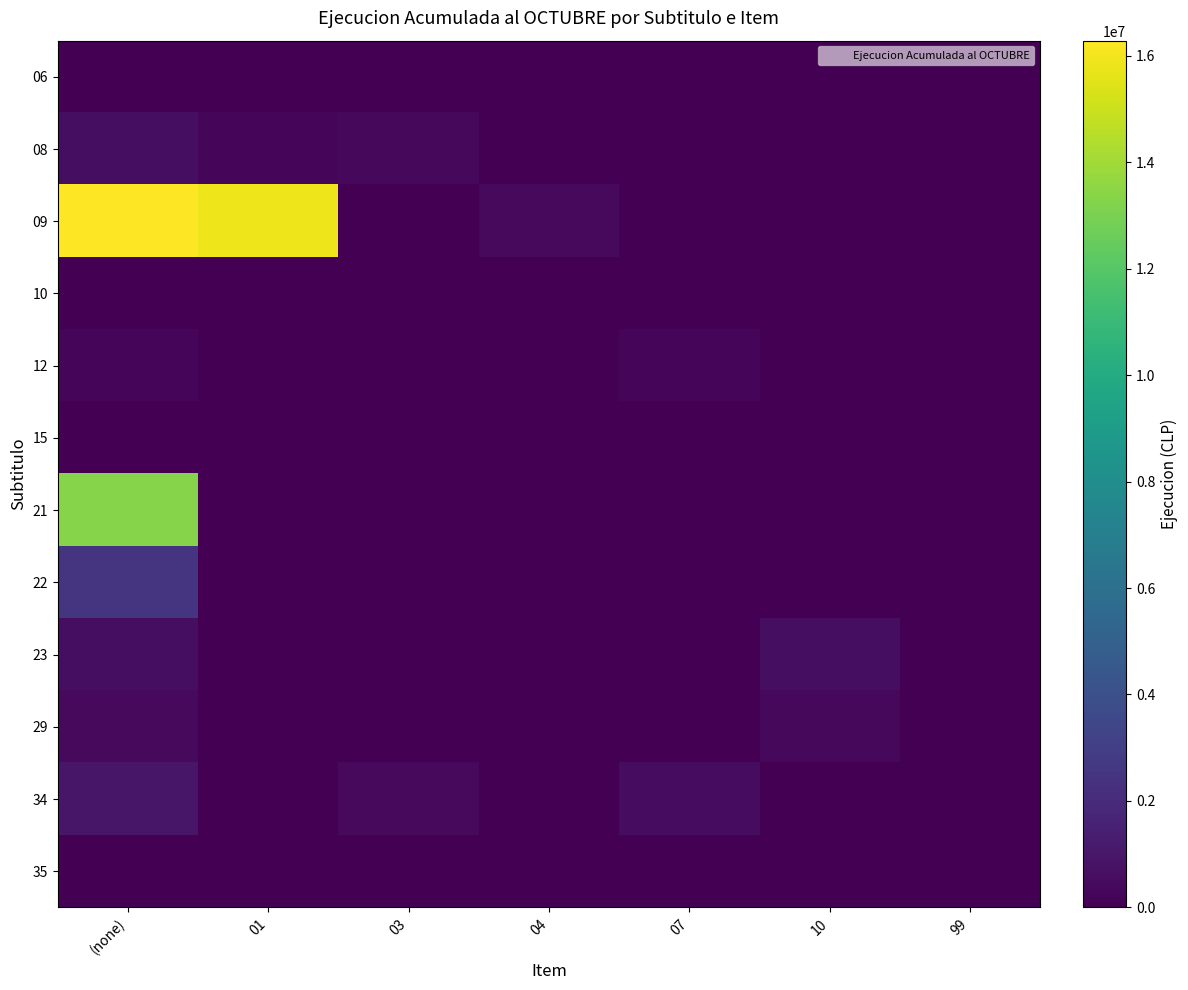

Which category has the lowest value across all series?

01